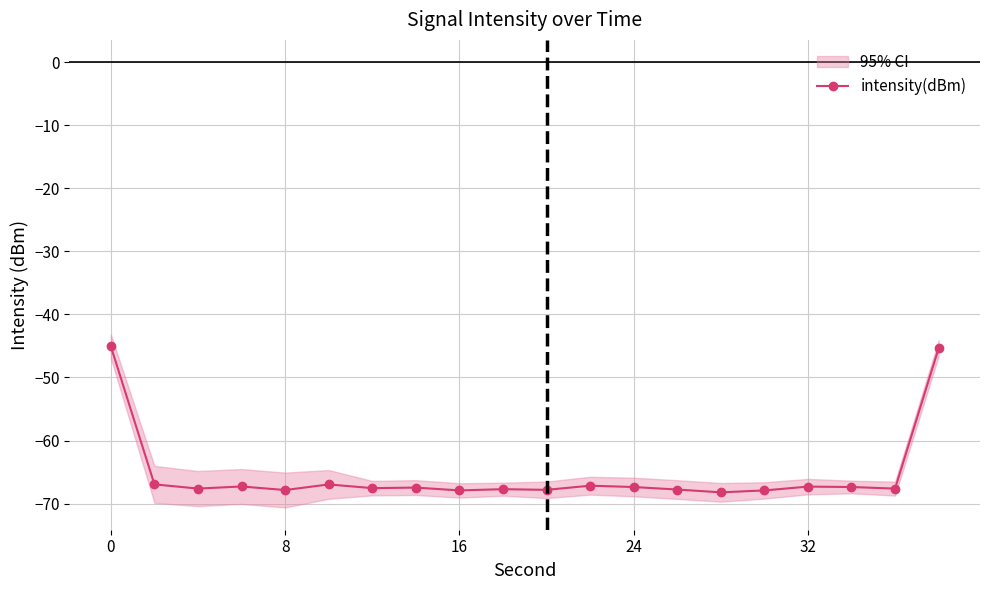

True or false: intensity(dBm) has a value of -109.3 at 8.

False